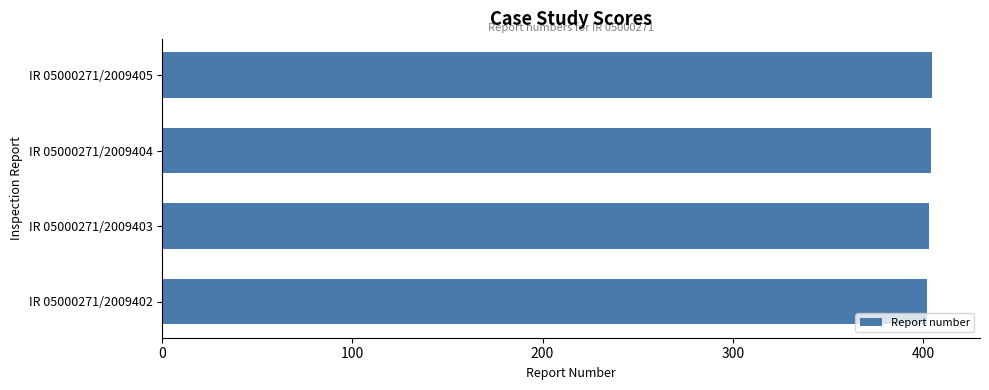

What is the sum of the values at IR 05000271/2009405 and IR 05000271/2009402?

807